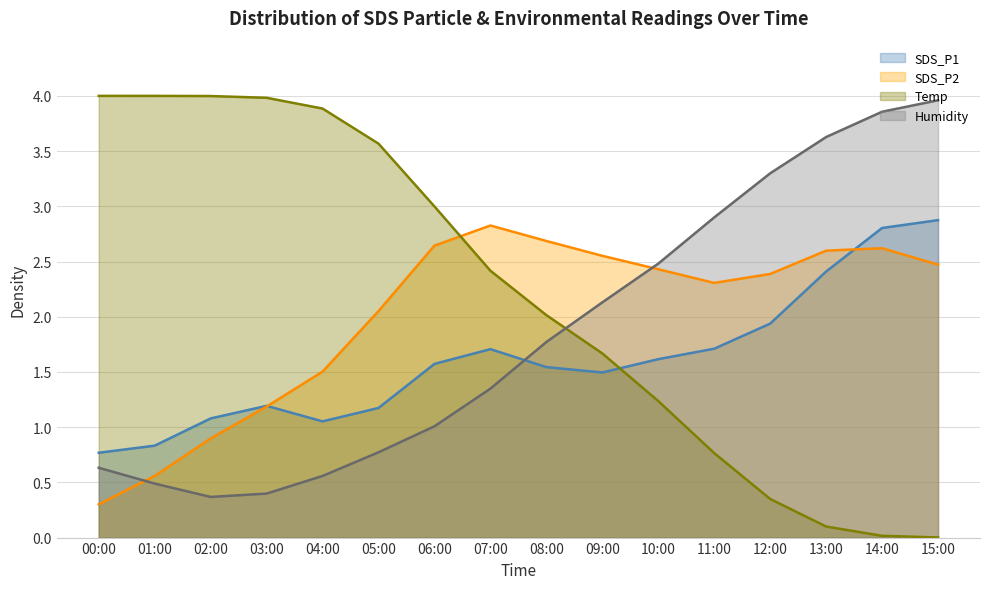

Which series has the largest total across all categories?

Temp